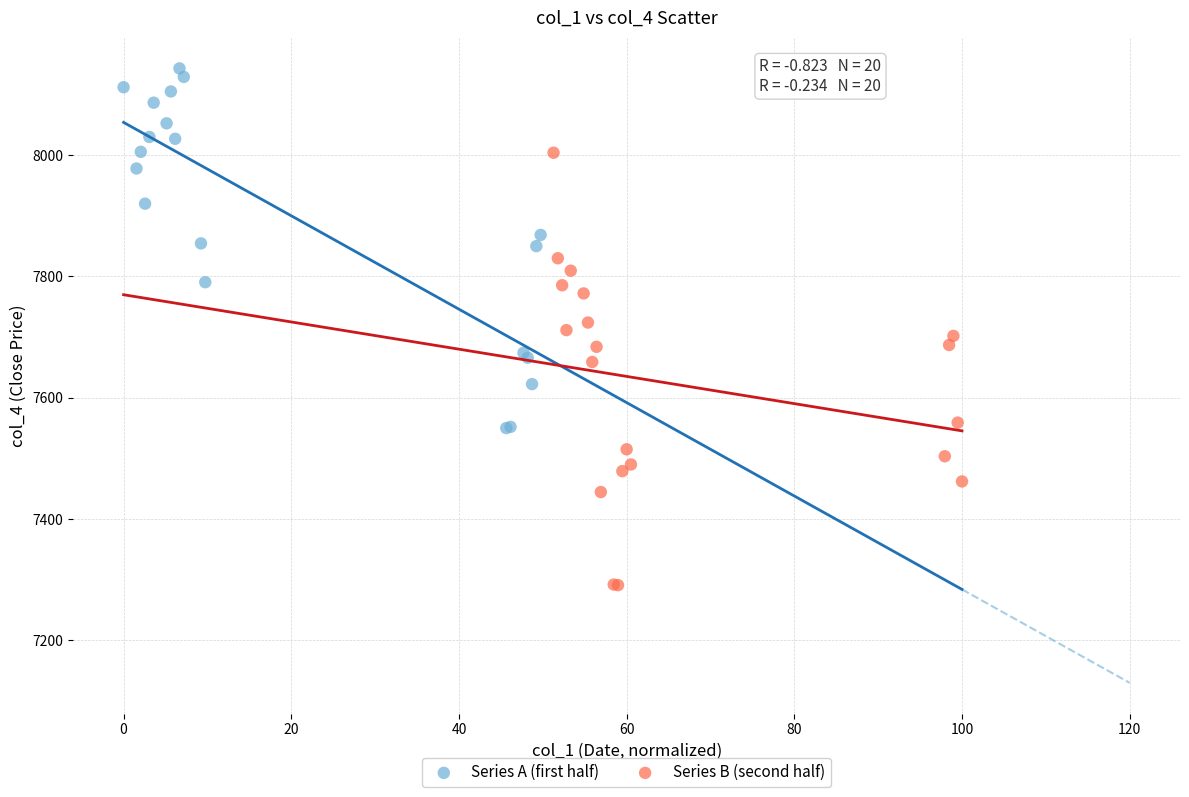

Which series has the widest spread of Y values?

Series B (second half)